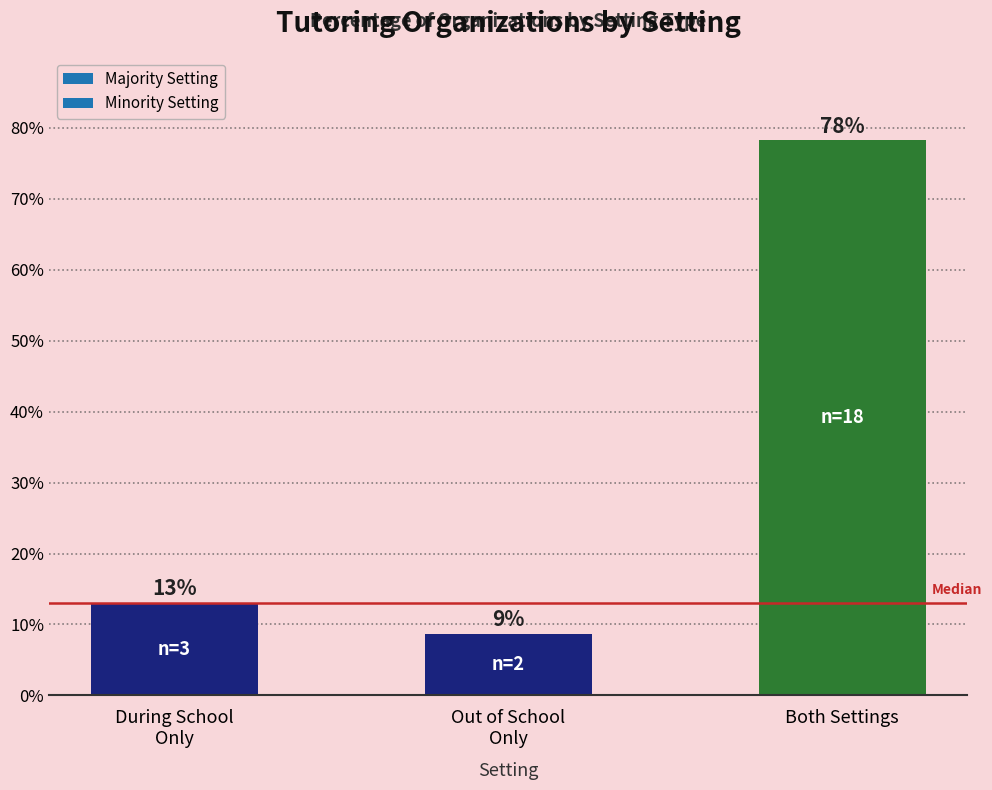

What is the approximate value at Both Settings?

78.3